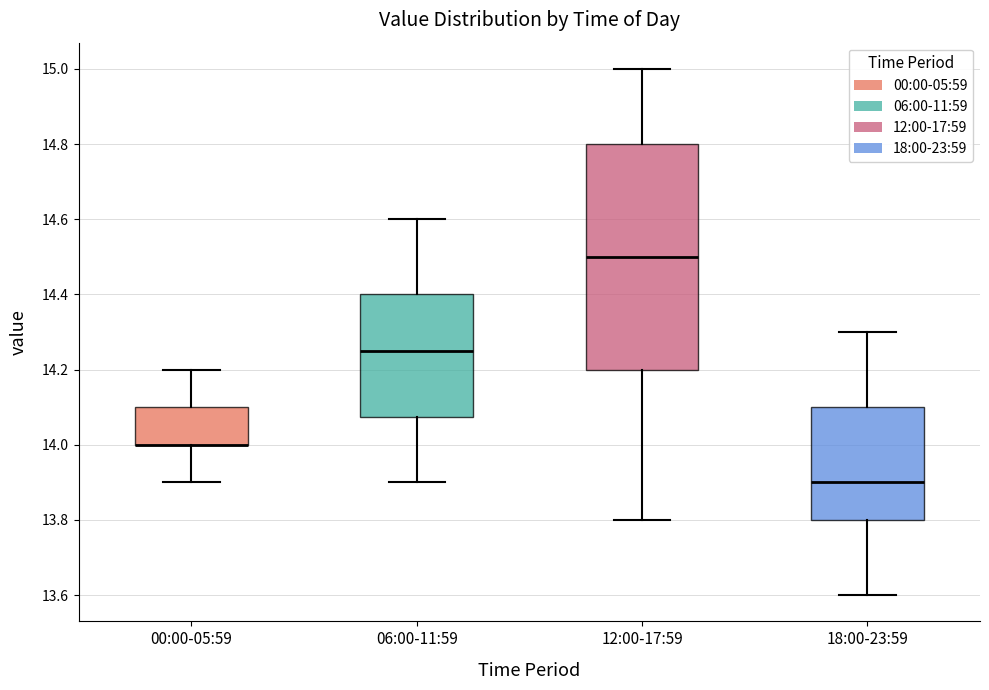

Which box is the tallest, from its lower edge to its upper edge?

12:00-17:59